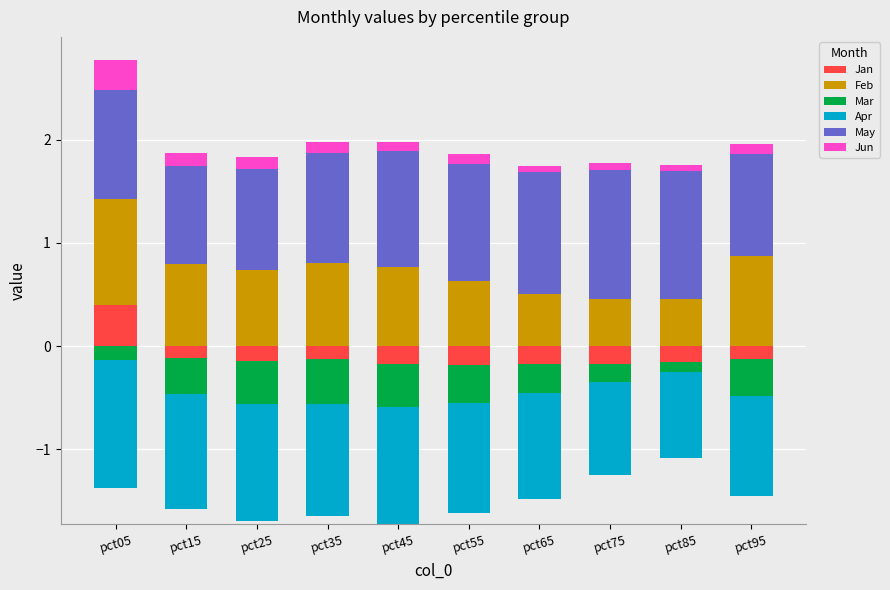

How many groups of bars are there?

10